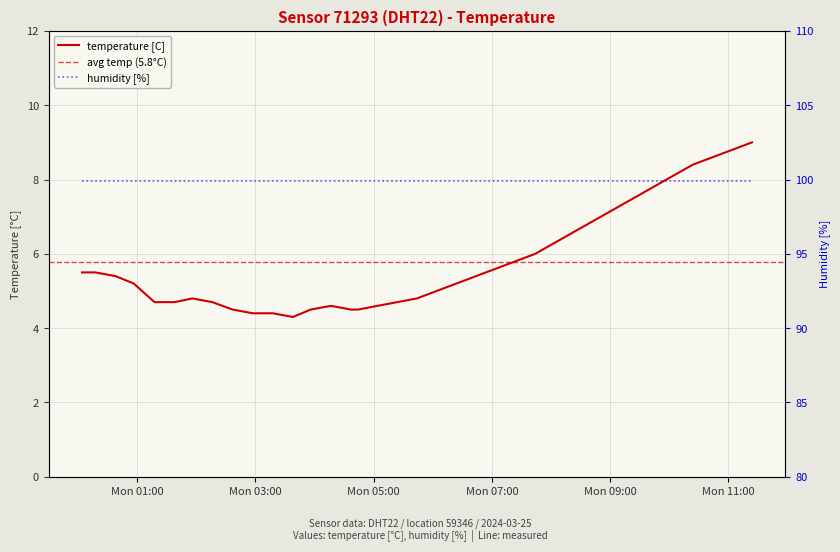

What is the change in value from 2024-03-25T01:37:54 to 2024-03-25T06:04:00?

+0.3